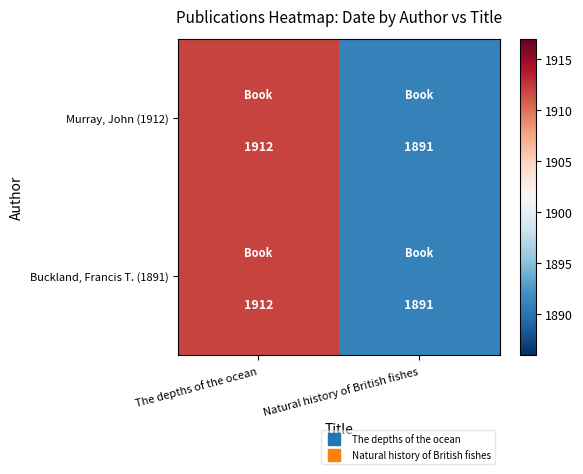

Is it true that Buckland, Francis T. (1891) equals 3286 at Natural history of British fishes?

False